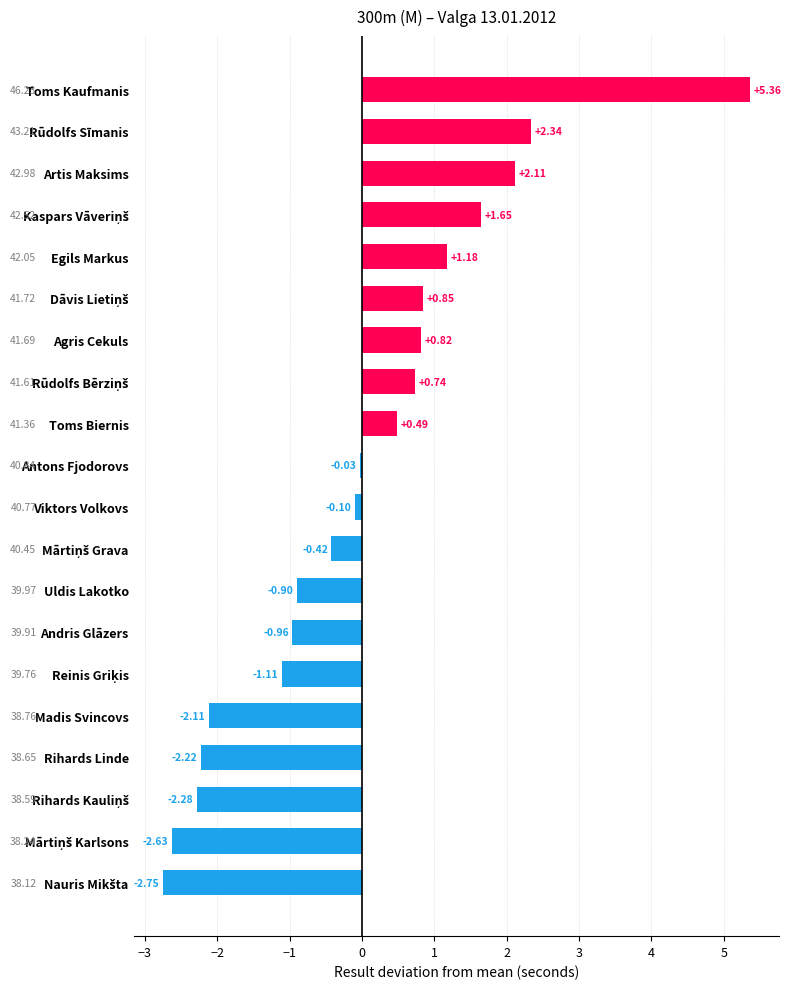

What is the change in value from Uldis Lakotko to Toms Biernis?

+1.4